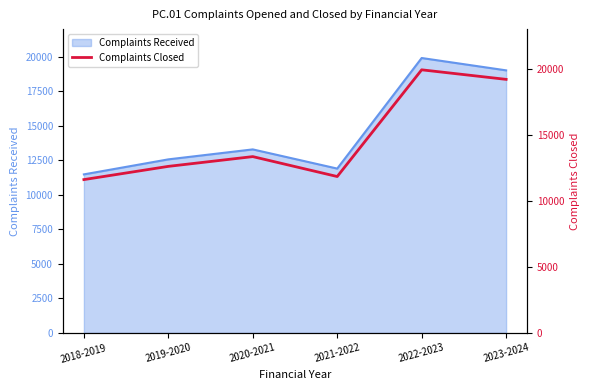

Reading left to right, transcribe all the data shown in this chart.

2018-2019=11607	2019-2020=12608	2020-2021=13347	2021-2022=11839	2022-2023=19918	2023-2024=19195